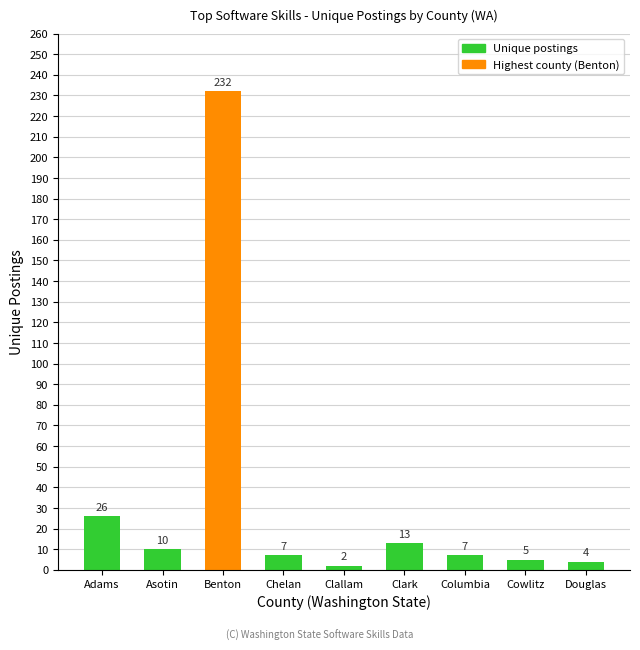

Which label corresponds to the smallest value in the chart?

Clallam